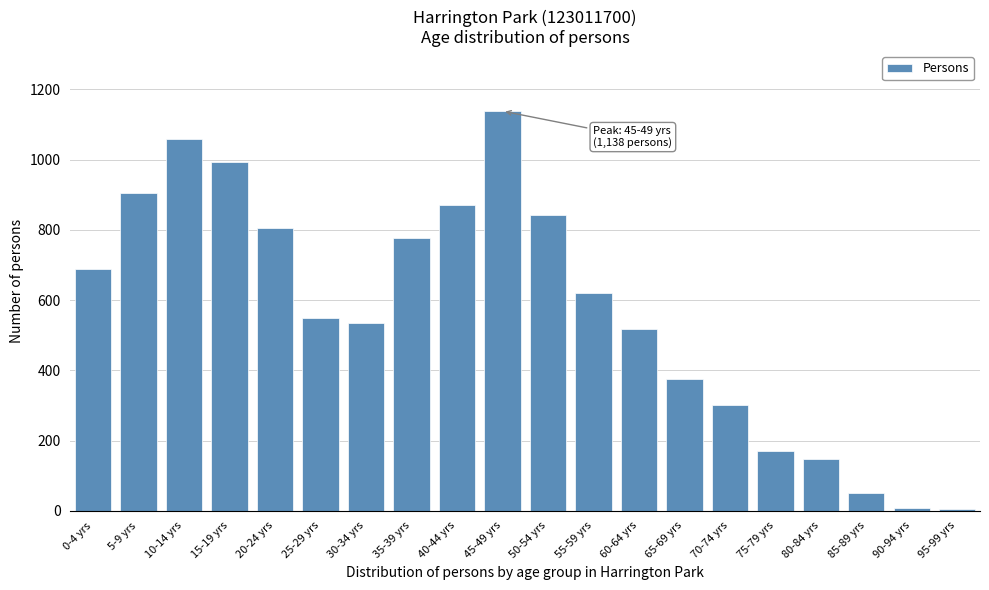

What is the label of the 11th bar from the left?

50-54 yrs